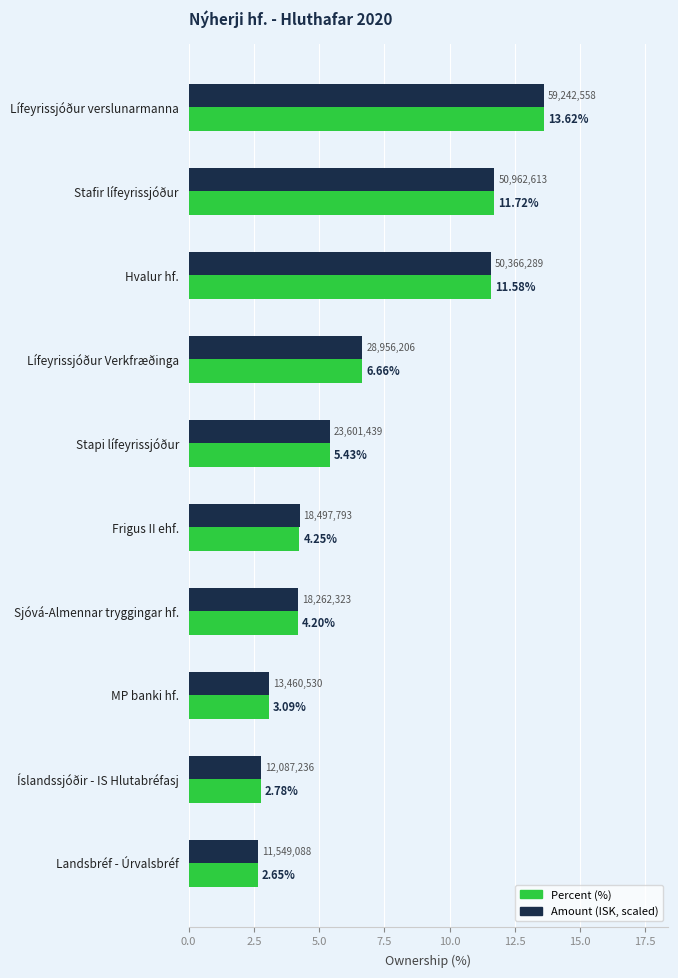

Which category has the lowest value across all series?

Landsbréf - Úrvalsbréf